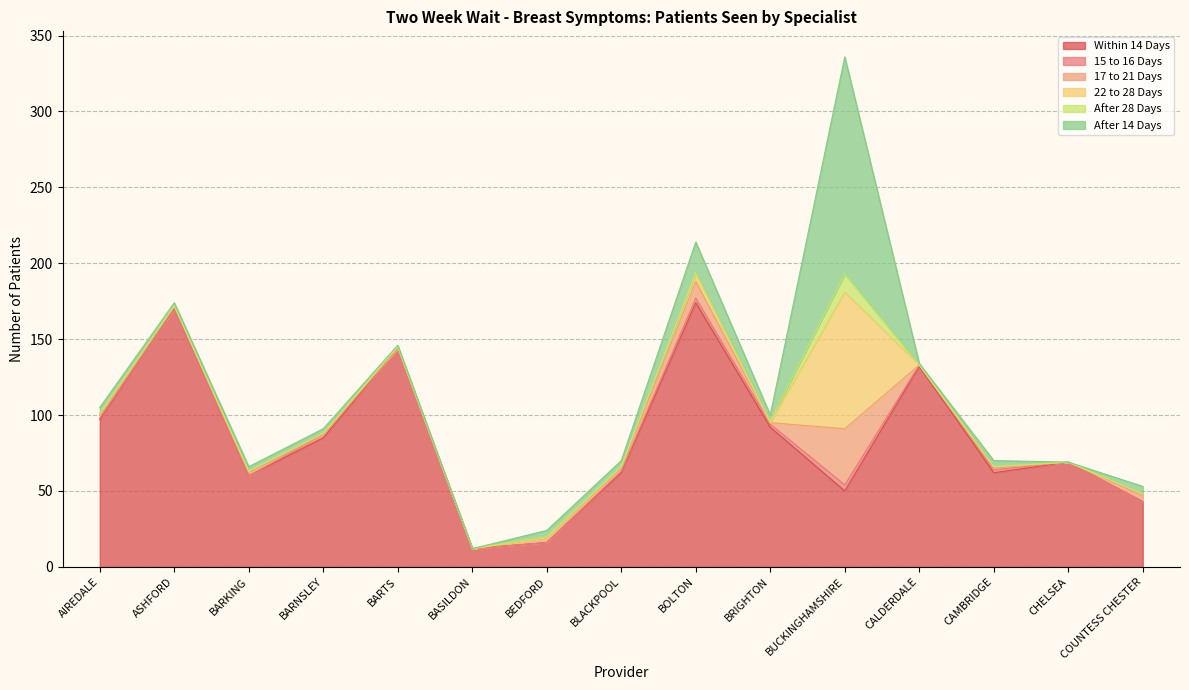

What is the difference between the second highest and second lowest values in the 15 to 16 Days series?

3